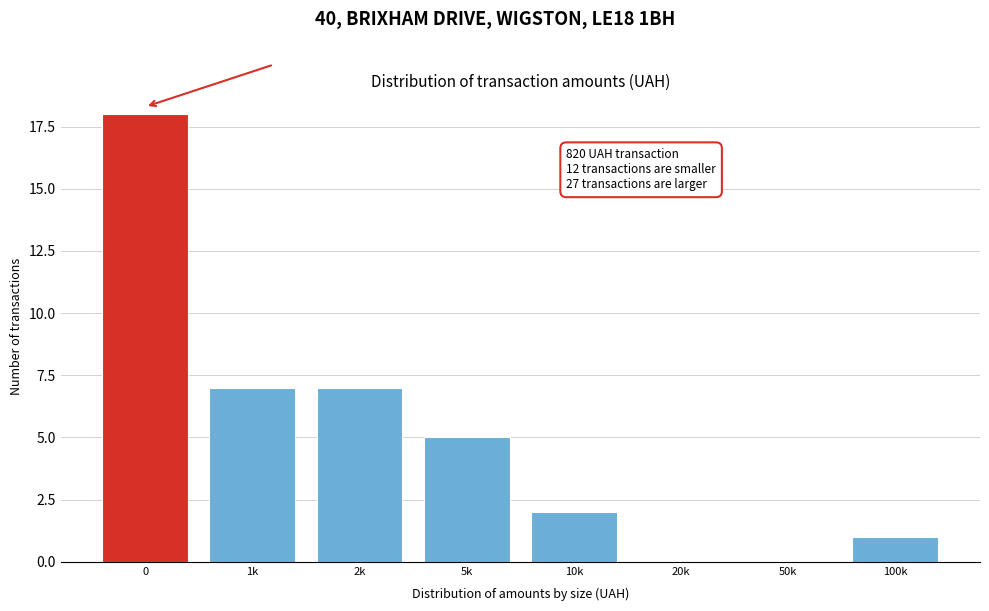

Reading left to right, extract all data points from this chart.

0=18	1k=7	2k=7	5k=5	10k=2	20k=0	50k=0	100k=1